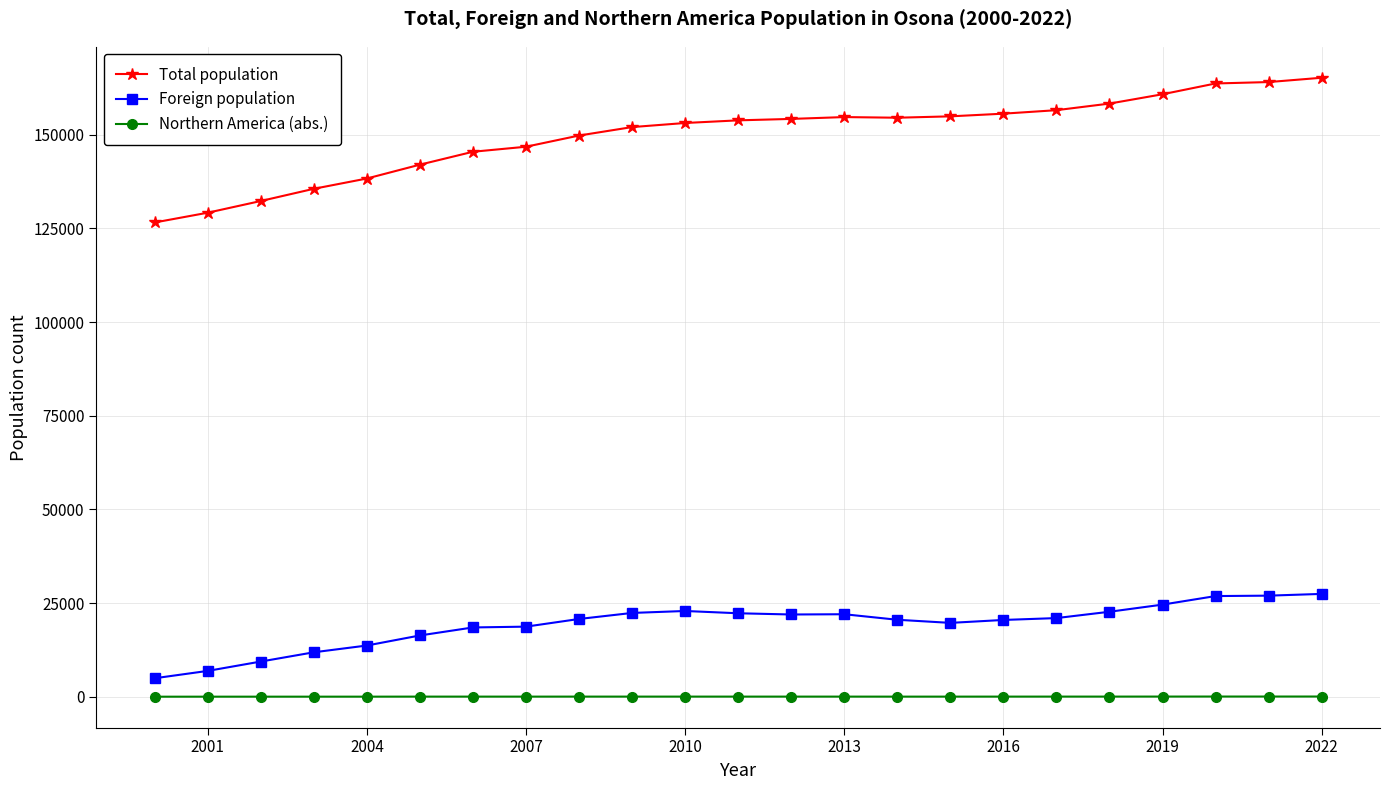

Which series has the largest total across all categories?

Total population